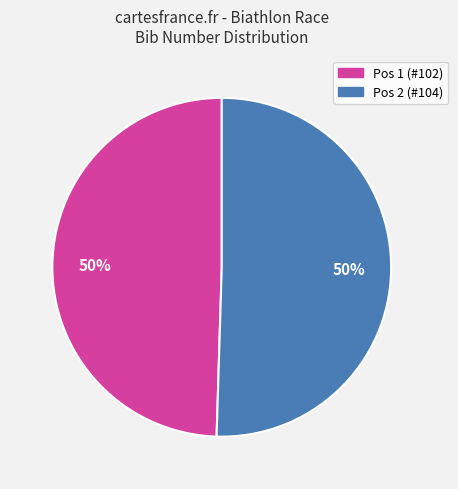

How many slices are in this pie chart?

2